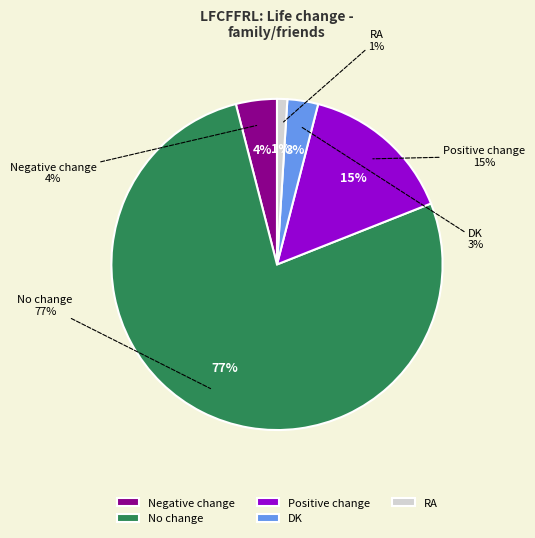

To the nearest percent, what is the average slice percentage?

20%